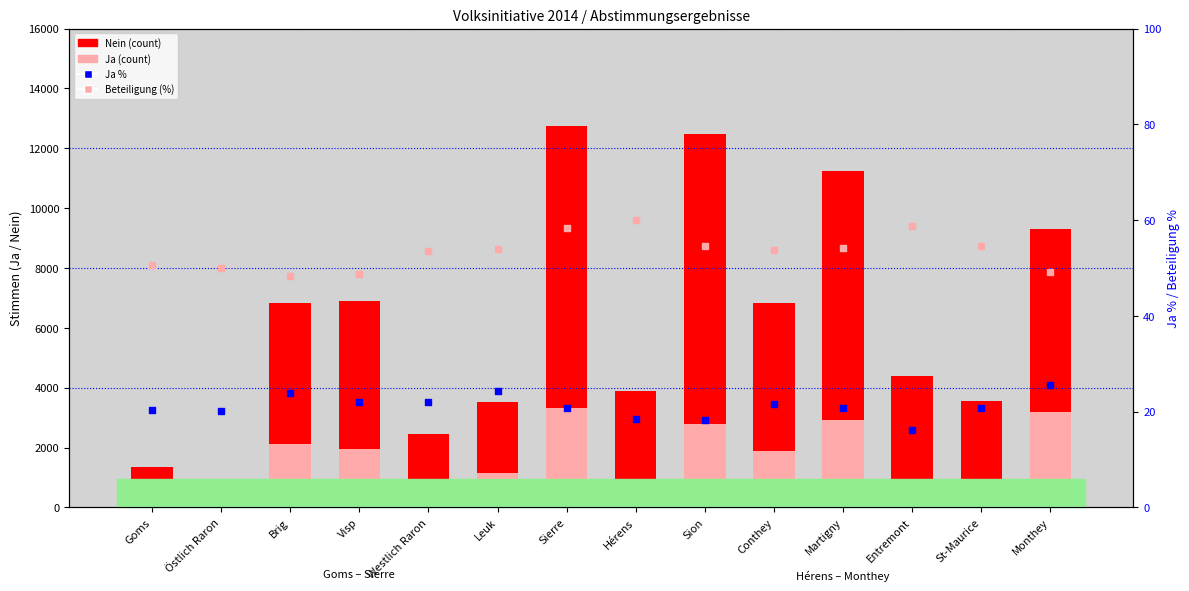

At which category is the sum across all series the highest?

Sierre